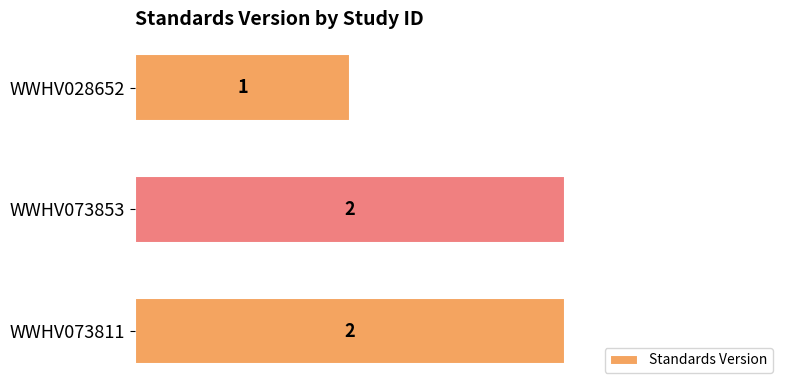

The chart shows a value of 2 at WWHV073811. True or false?

True